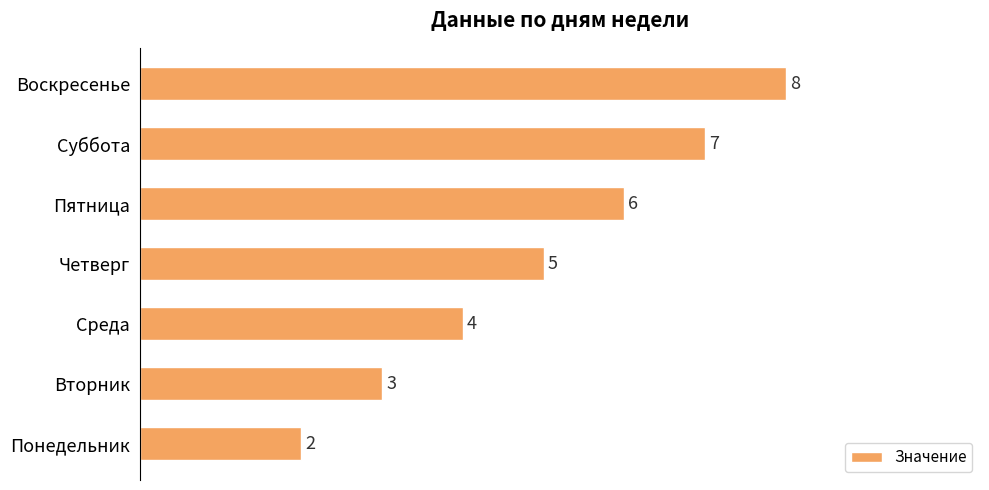

Reading bottom to top, transcribe all the data shown in this chart.

2	3	4	5	6	7	8